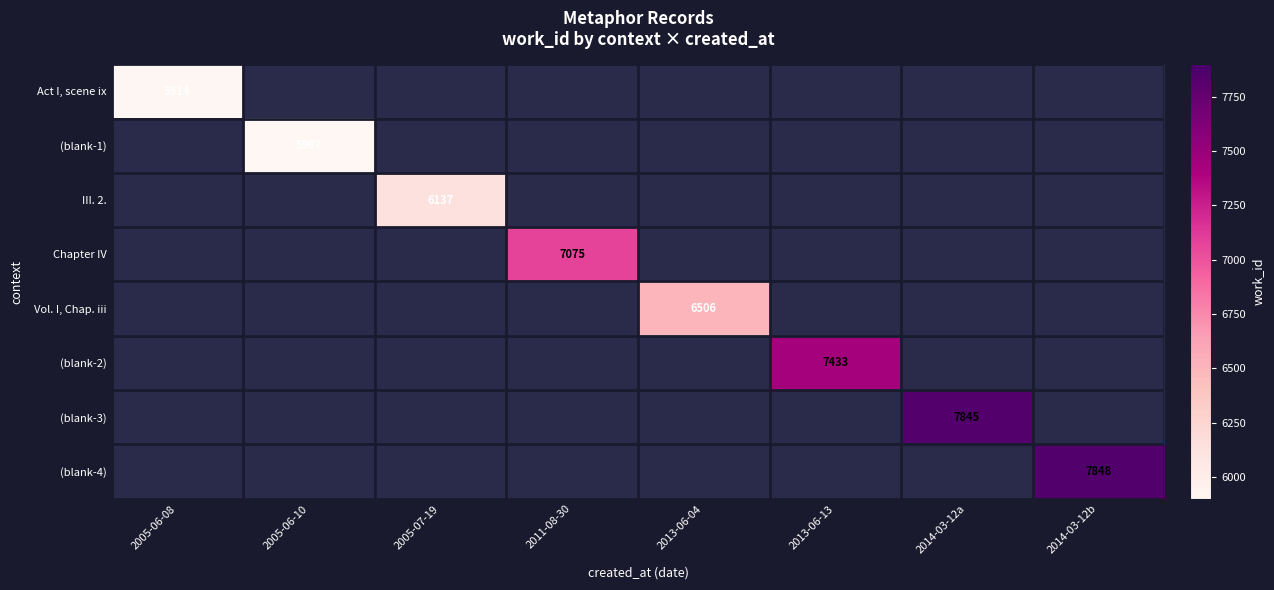

The value of (blank-3) at 2014-03-12a is 7845. True or false?

True